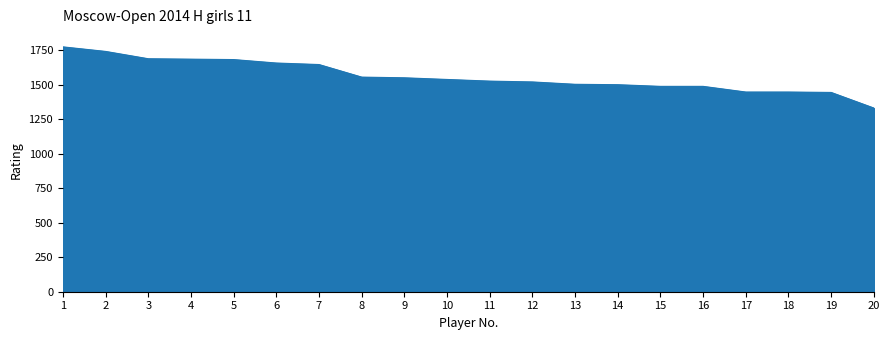

How many values are below 1537?

10